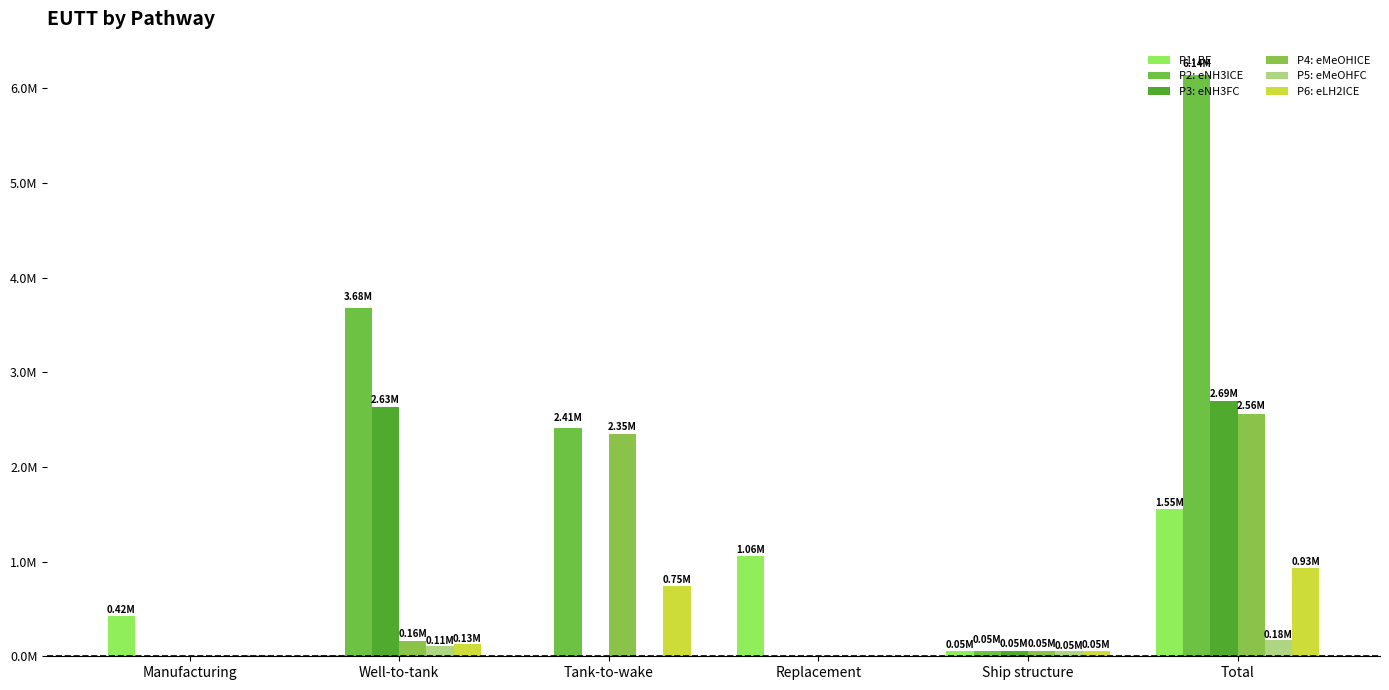

How many values in the P5: eMeOHFC series are below 52814?

3